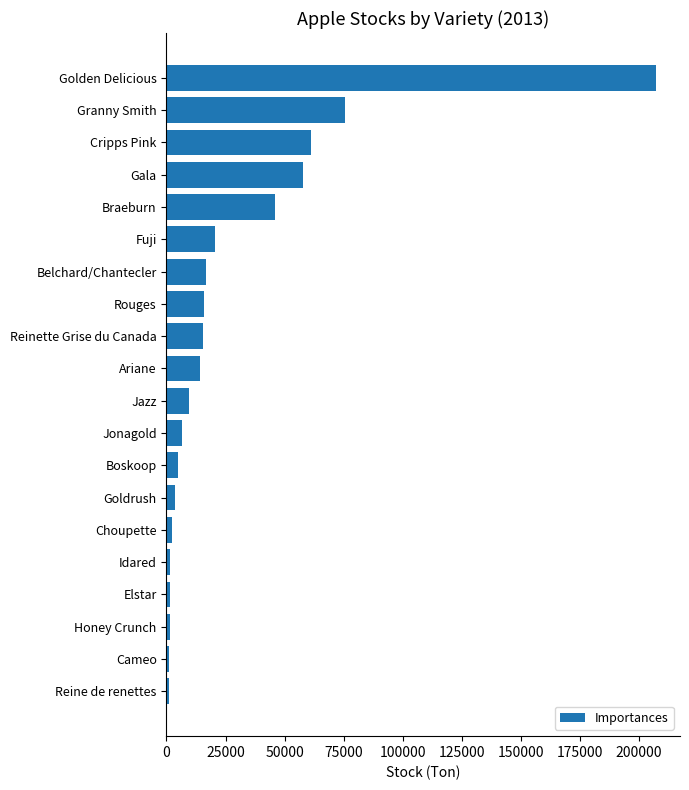

Which category has the highest value across all series?

Golden Delicious